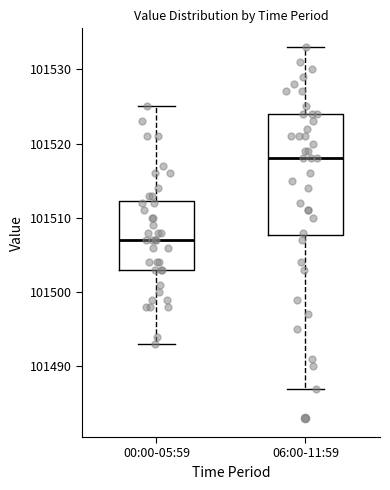

Where is the lower edge of the box for 00:00-05:59 on the y-axis? The values are not printed on the chart, so give them approximately, as read against the axis.

101503